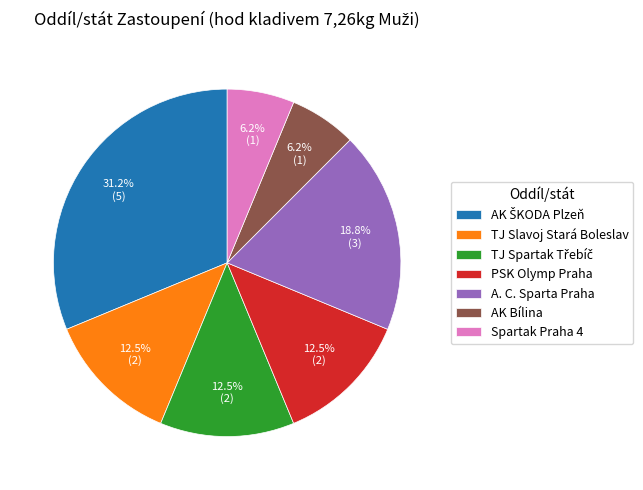

To the nearest percent, what percentage of the pie is AK Bílina?

6%